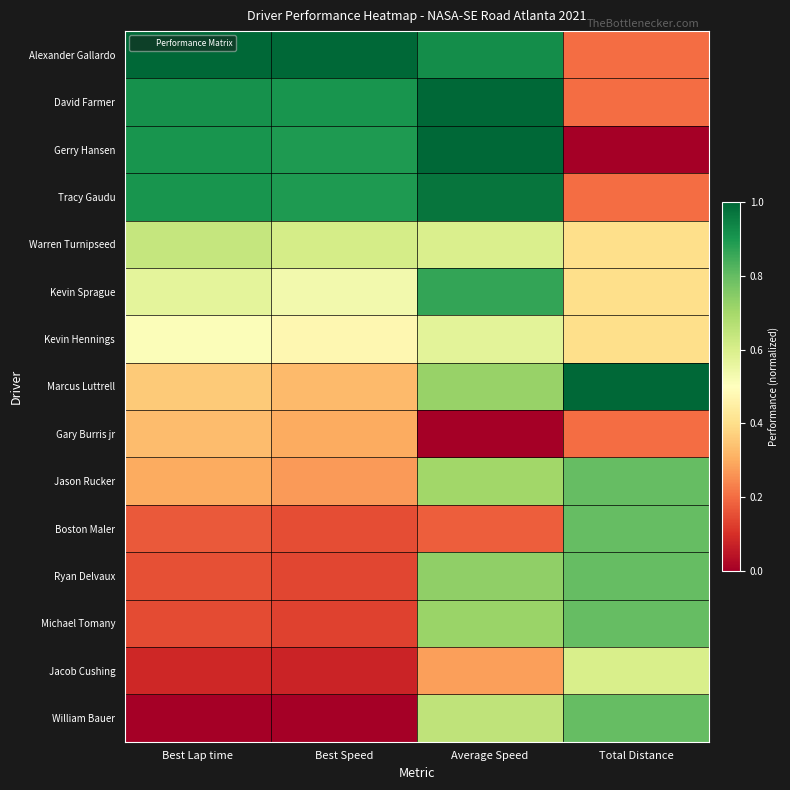

Reading left to right, transcribe all the data shown in this chart.

Alexander Gallardo: Best Lap time=1.0	Best Speed=1.0	Average Speed=0.9	Total Distance=0.2
David Farmer: Best Lap time=0.9	Best Speed=0.9	Average Speed=1.0	Total Distance=0.2
Gerry Hansen: Best Lap time=0.9	Best Speed=0.9	Average Speed=1.0	Total Distance=0.0
Tracy Gaudu: Best Lap time=0.9	Best Speed=0.9	Average Speed=1.0	Total Distance=0.2
Warren Turnipseed: Best Lap time=0.6	Best Speed=0.6	Average Speed=0.6	Total Distance=0.4
Kevin Sprague: Best Lap time=0.6	Best Speed=0.5	Average Speed=0.9	Total Distance=0.4
Kevin Hennings: Best Lap time=0.5	Best Speed=0.5	Average Speed=0.6	Total Distance=0.4
Marcus Luttrell: Best Lap time=0.4	Best Speed=0.3	Average Speed=0.7	Total Distance=1.0
Gary Burris jr: Best Lap time=0.3	Best Speed=0.3	Average Speed=0.0	Total Distance=0.2
Jason Rucker: Best Lap time=0.3	Best Speed=0.3	Average Speed=0.7	Total Distance=0.8
Boston Maler: Best Lap time=0.2	Best Speed=0.2	Average Speed=0.2	Total Distance=0.8
Ryan Delvaux: Best Lap time=0.2	Best Speed=0.1	Average Speed=0.7	Total Distance=0.8
Michael Tomany: Best Lap time=0.1	Best Speed=0.1	Average Speed=0.7	Total Distance=0.8
Jacob Cushing: Best Lap time=0.1	Best Speed=0.1	Average Speed=0.3	Total Distance=0.6
William Bauer: Best Lap time=0.0	Best Speed=0.0	Average Speed=0.7	Total Distance=0.8